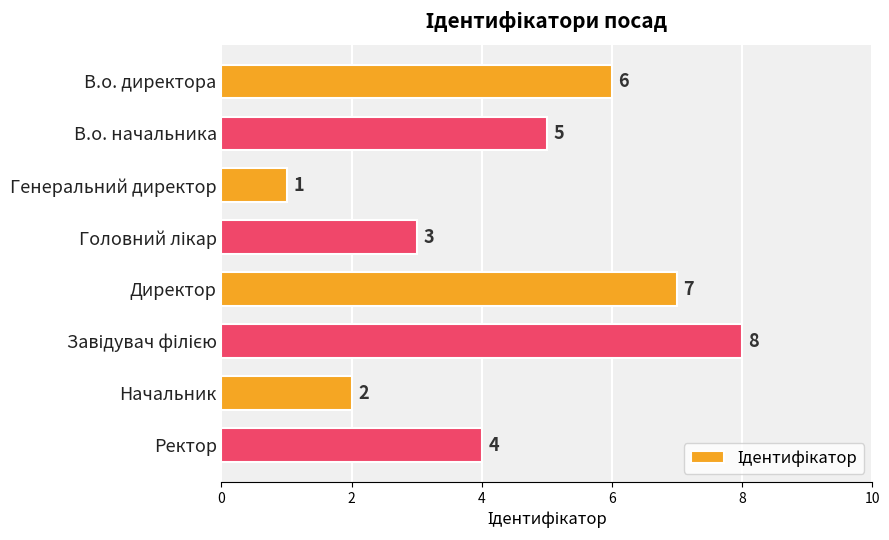

Reading top to bottom, what are all the values shown in this chart?

6	5	1	3	7	8	2	4